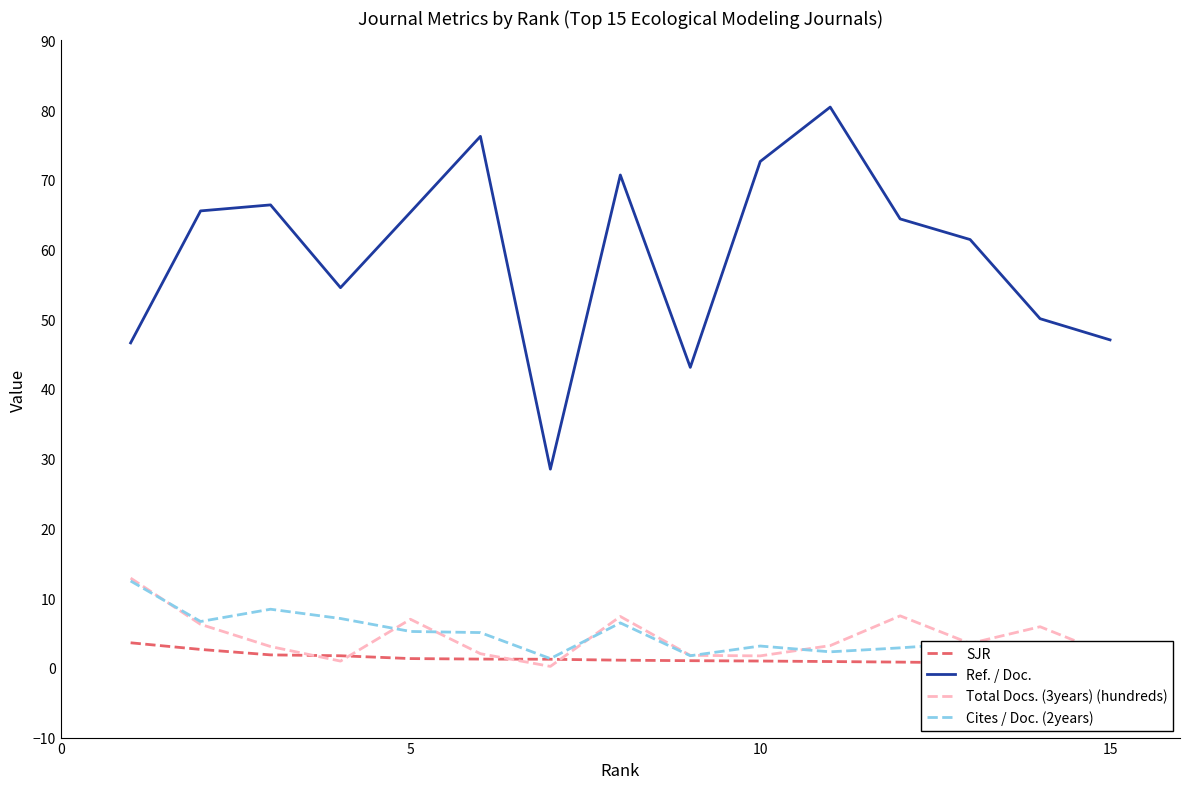

The value of Ref. / Doc. at 5 is 65.3. True or false?

True